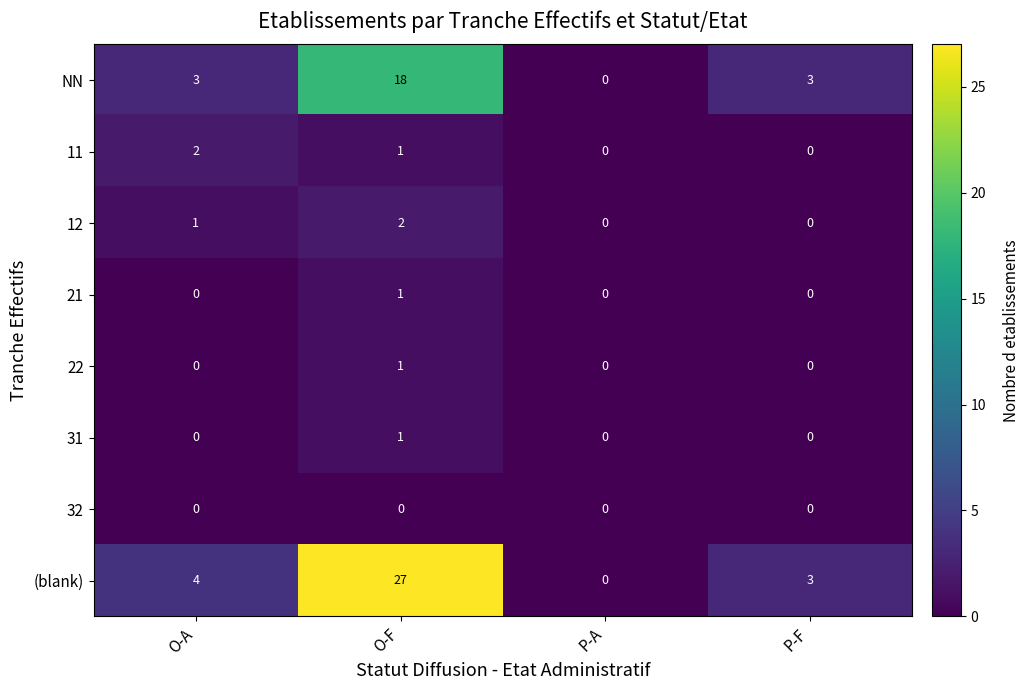

At which category is the sum across all series the highest?

O-F